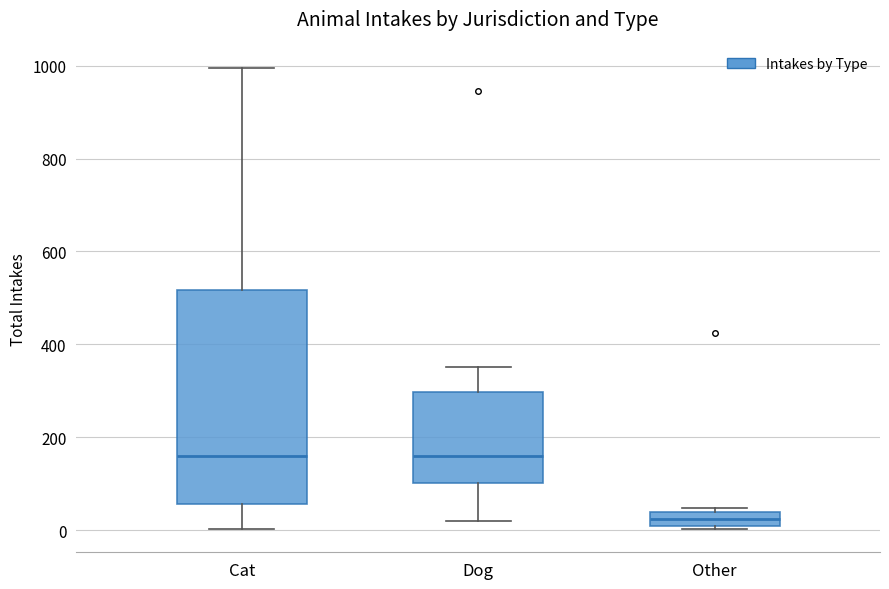

Where does the median line of the box for Dog sit on the y-axis? The values are not printed on the chart, so give them approximately, as read against the axis.

160